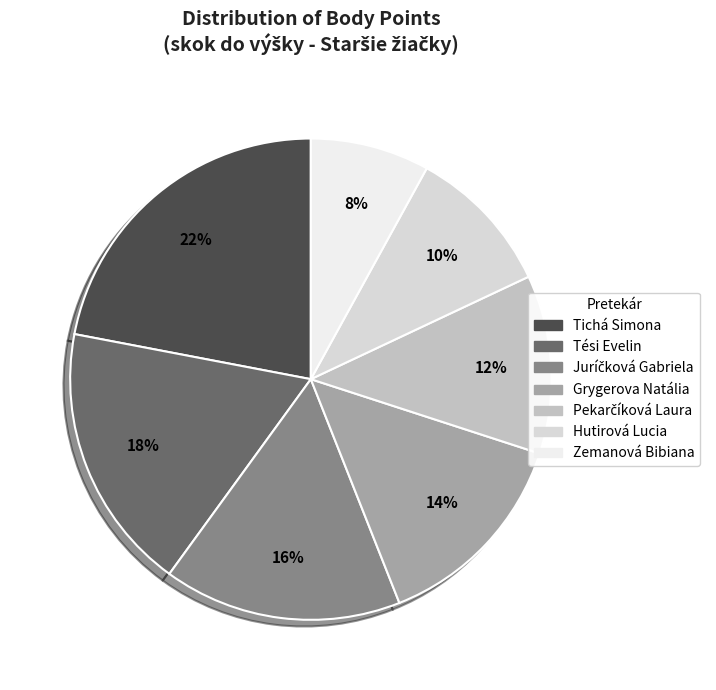

To the nearest percent, what is the combined percentage of Juríčková Gabriela and Tési Evelin?

34%